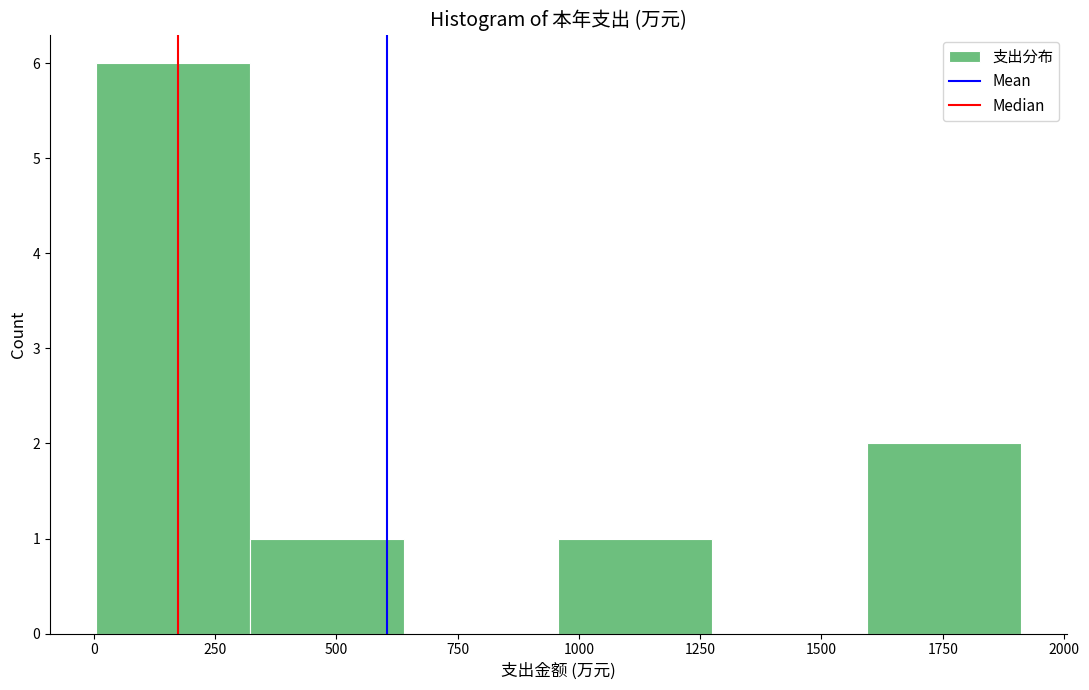

Over which range of the x-axis is the bar tallest?

0 to 300